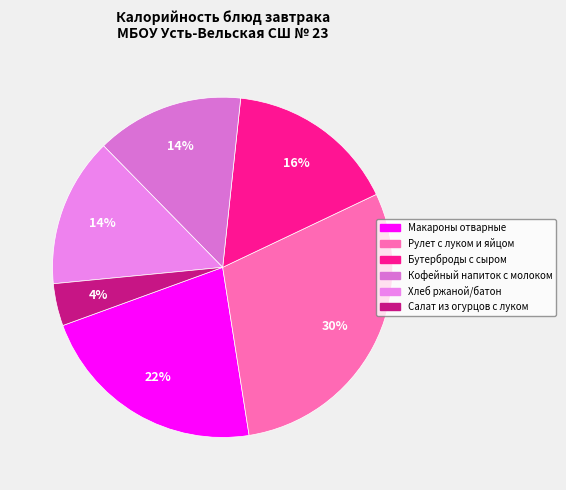

Is the sum of Макароны отварные and Бутерброды с сыром greater than half?

No